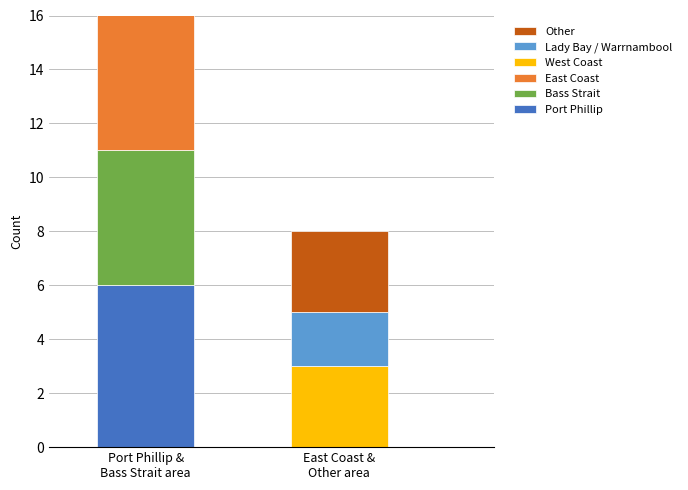

How many values exceed 5?

2